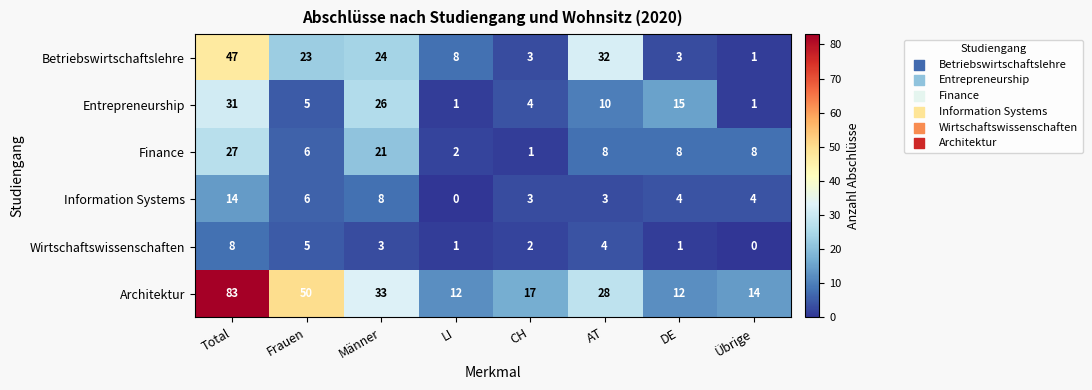

What is the highest value of the Information Systems series?

14